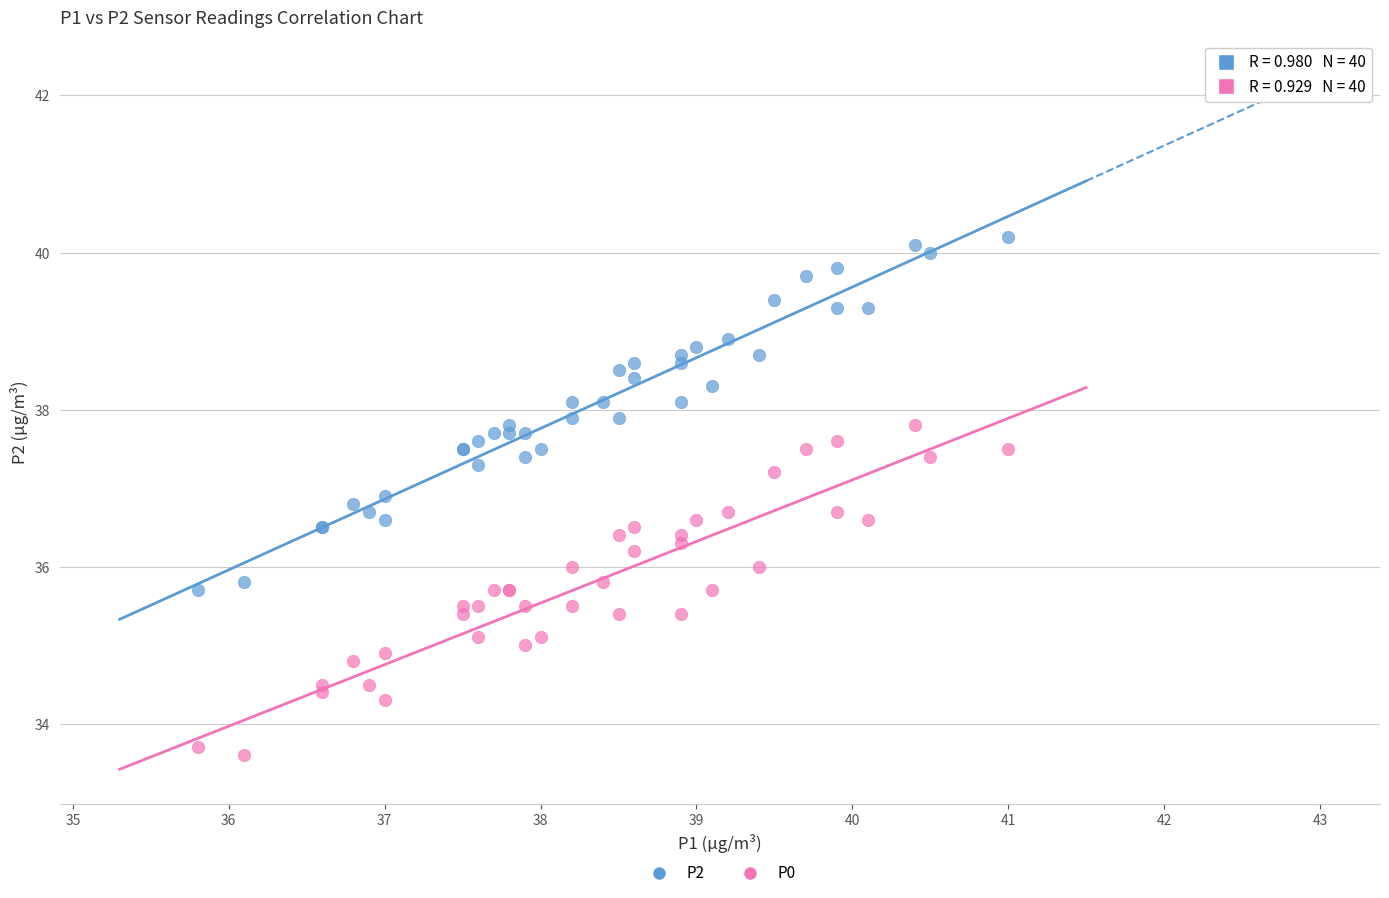

Which series reaches the minimum Y coordinate?

P0